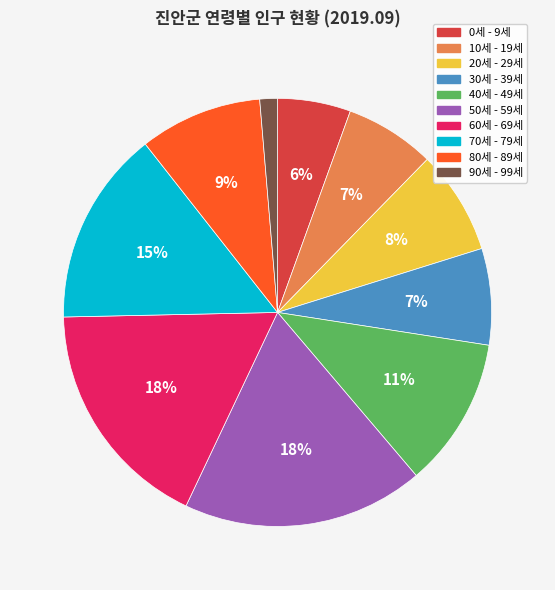

To the nearest percent, what is the difference between the largest and smallest slice percentages?

17%